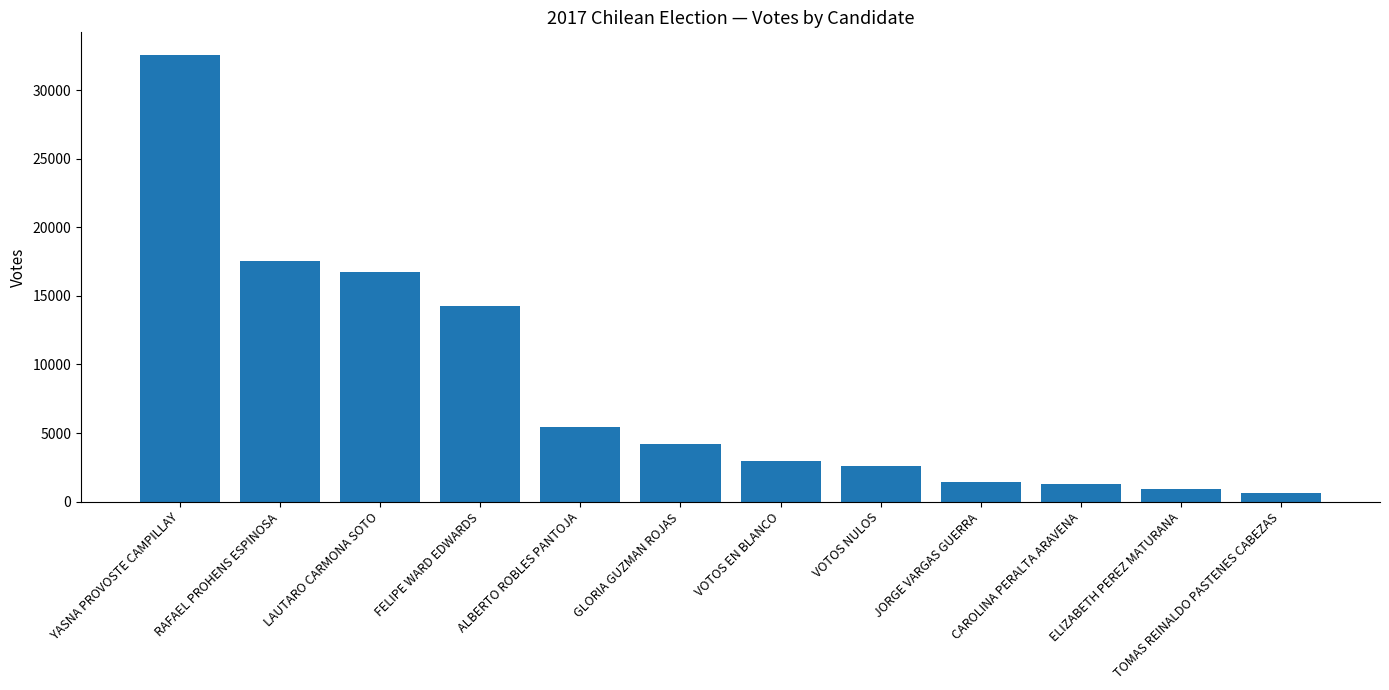

What value does the data have at FELIPE WARD EDWARDS?

14289